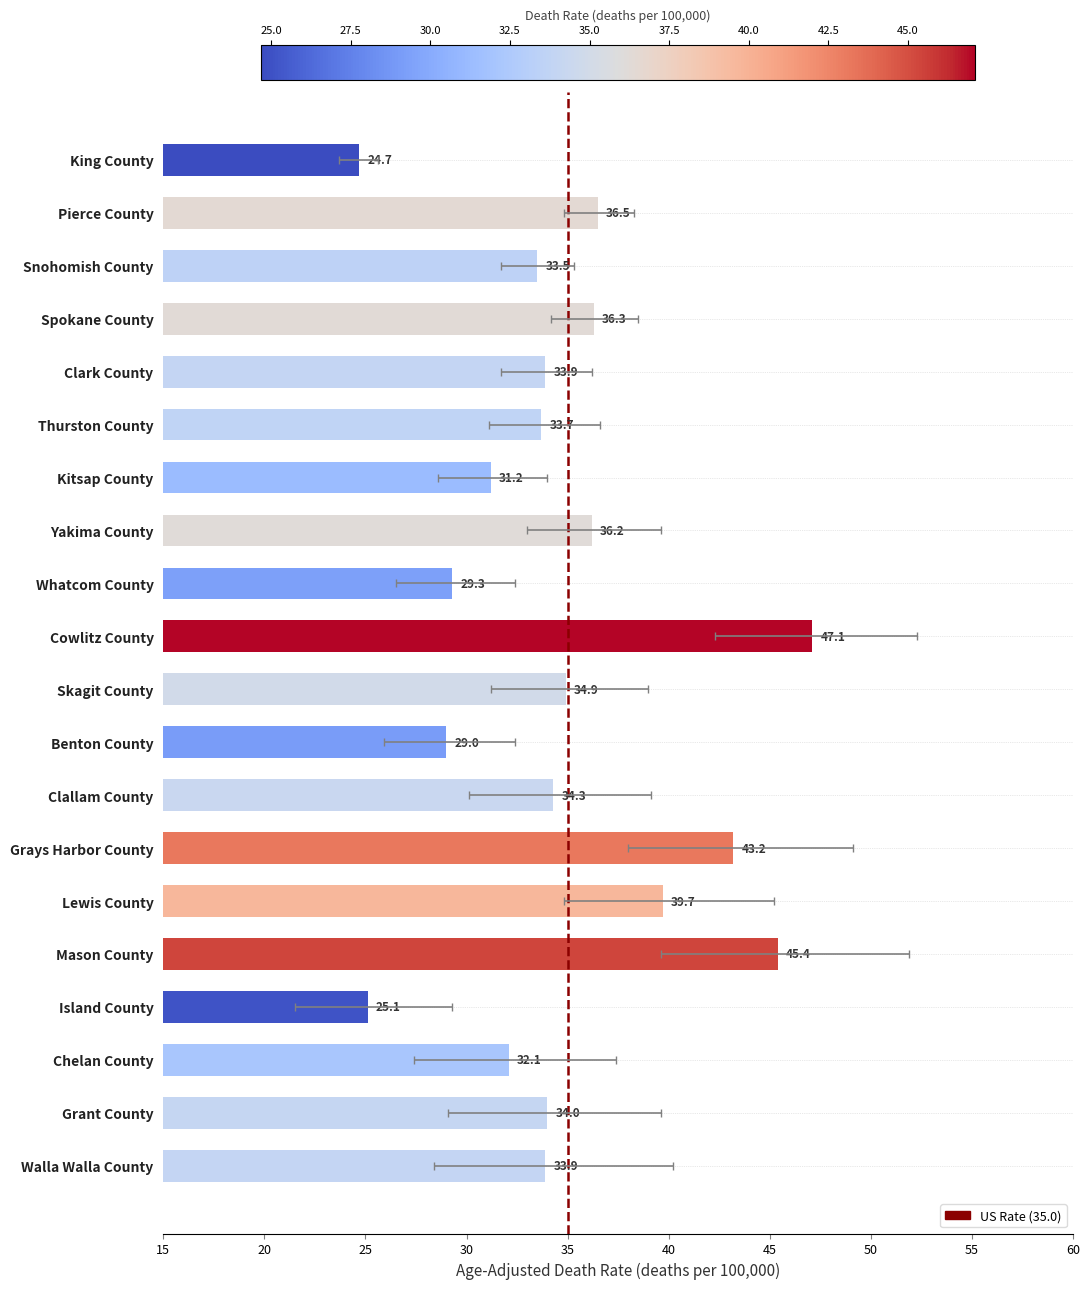

The chart shows a value of 34.3 at Clallam County. True or false?

True